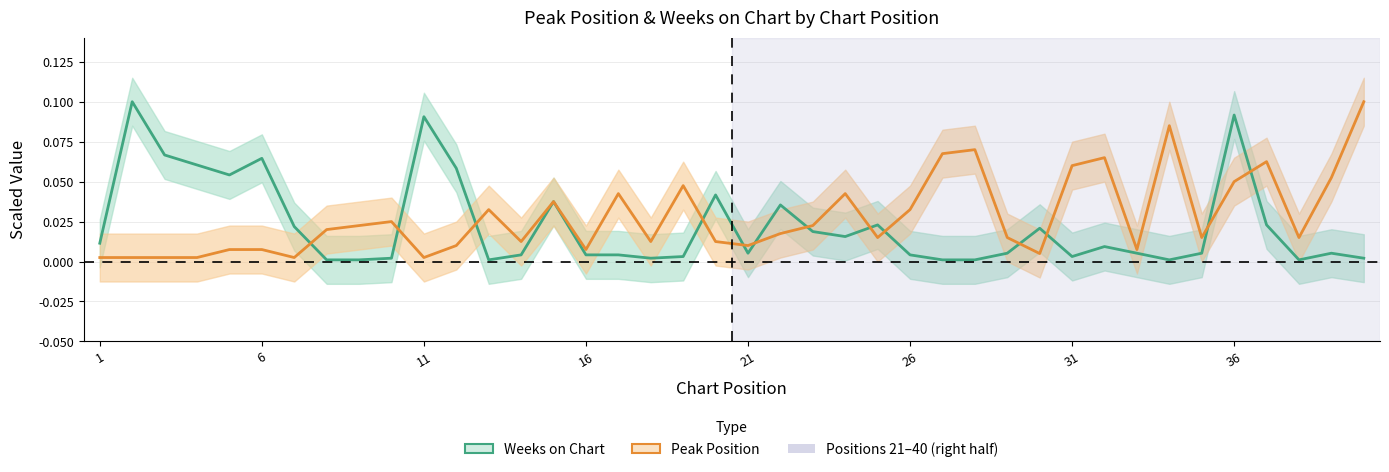

How many lines are shown in the chart?

2